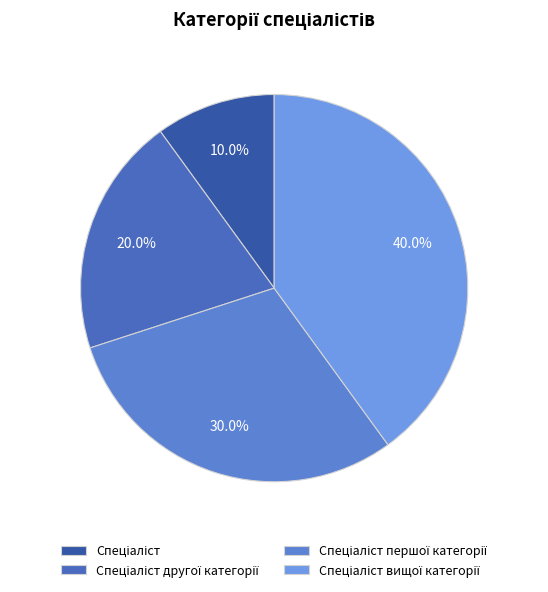

Which category has the smallest portion of the pie?

Спеціаліст